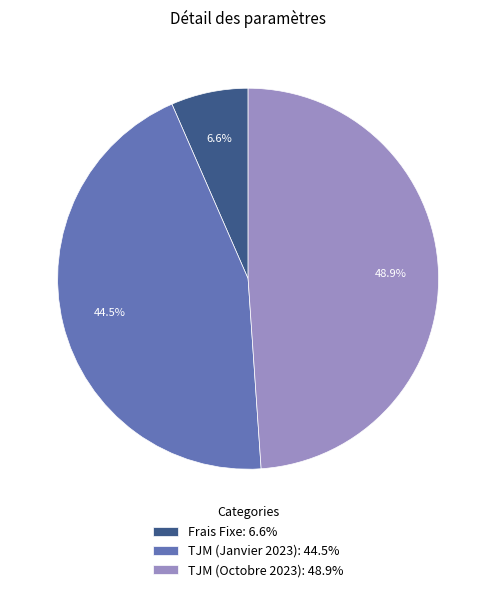

Is there a majority slice in this chart?

No